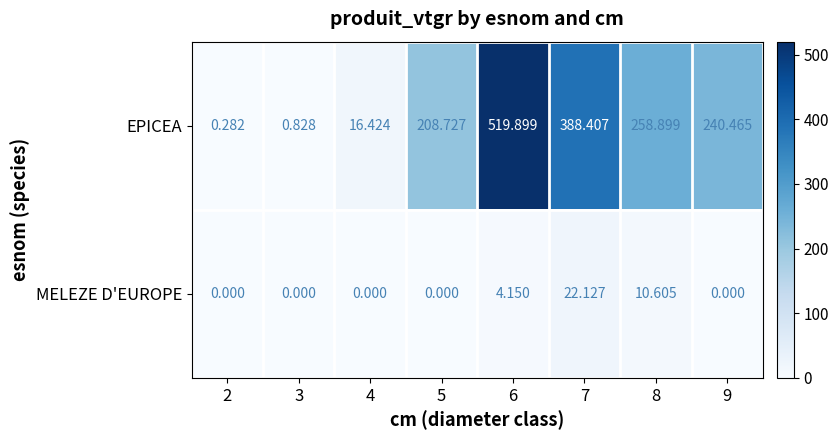

Which series has the widest spread of values?

EPICEA